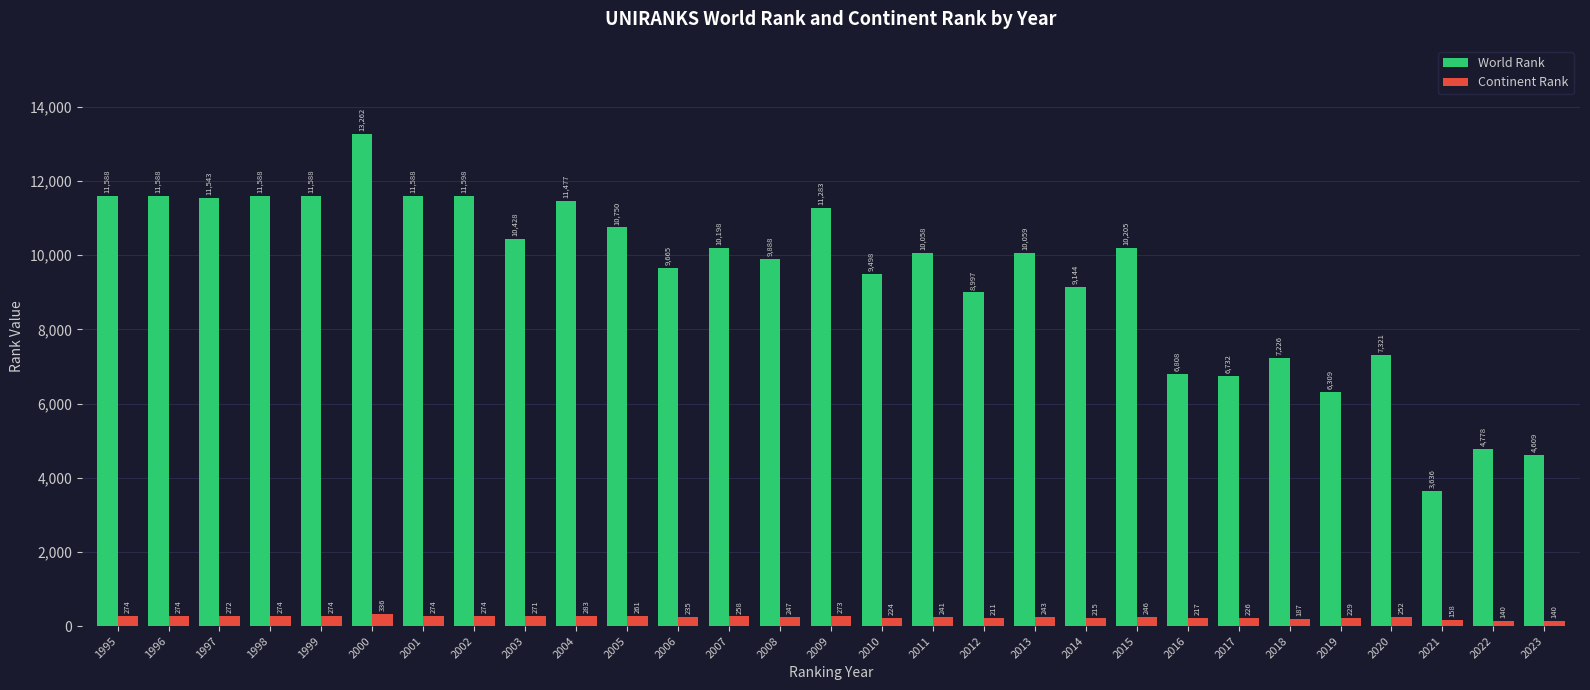

What is the difference between the Continent Rank values at 1995 and 1997?

2